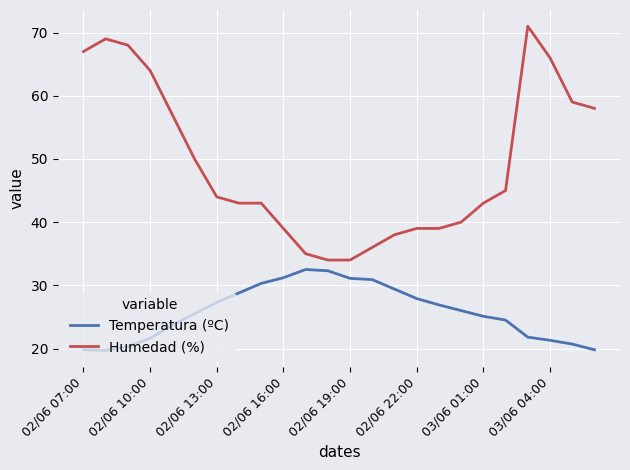

Which series has the largest range (max minus min)?

Humedad (%)